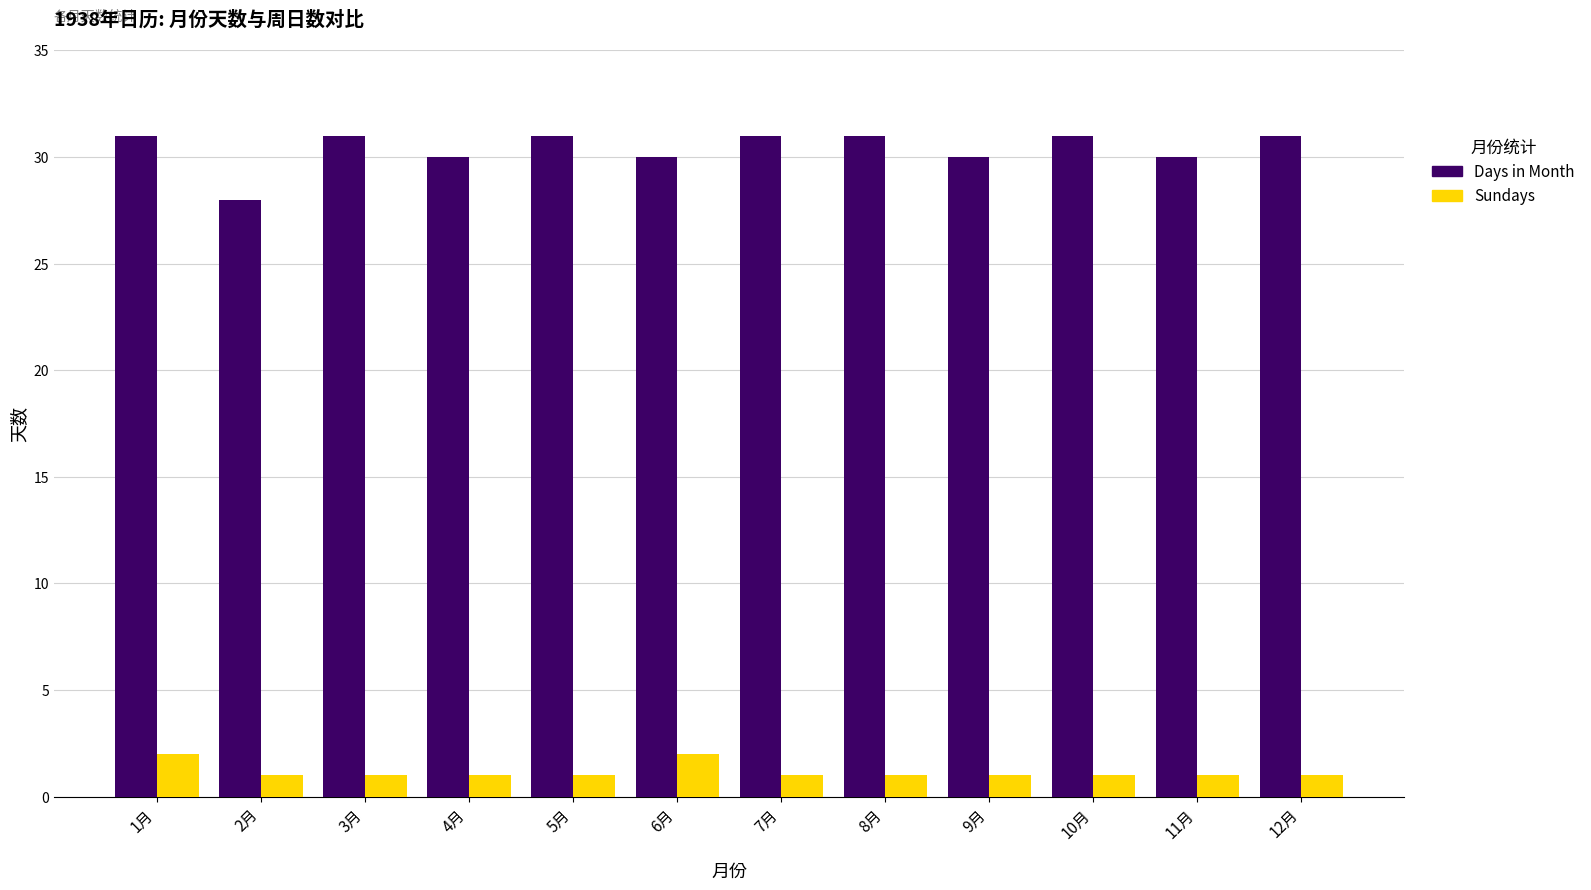

How many bars are there in each group?

2